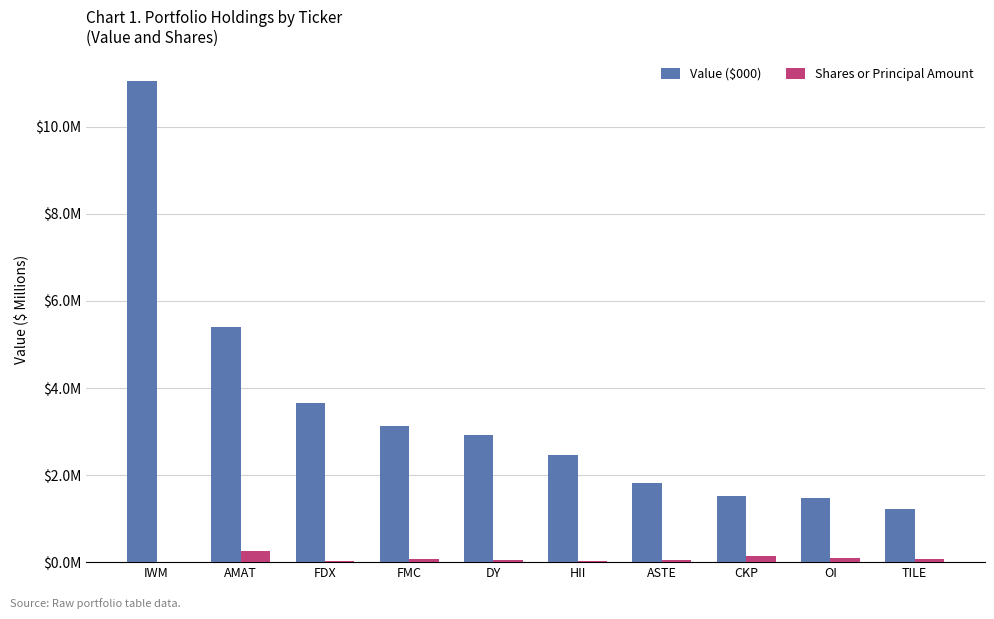

Are the bars grouped side by side (vs. stacked)?

Yes